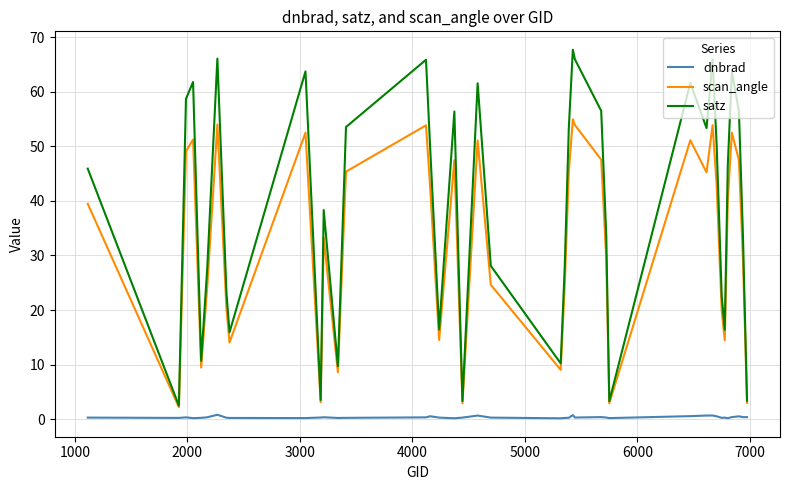

Which series has the largest total across all categories?

satz